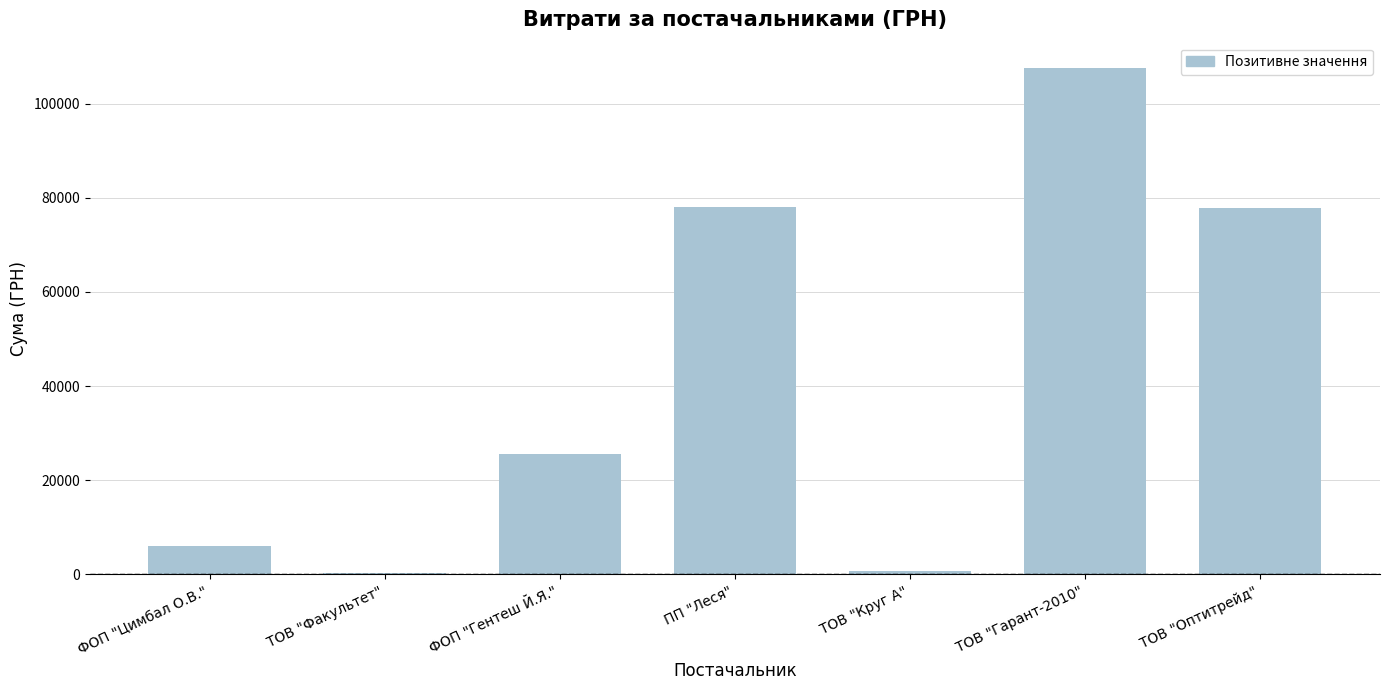

The chart shows a value of 25602.1 at ФОП "Гентеш Й.Я.". True or false?

True